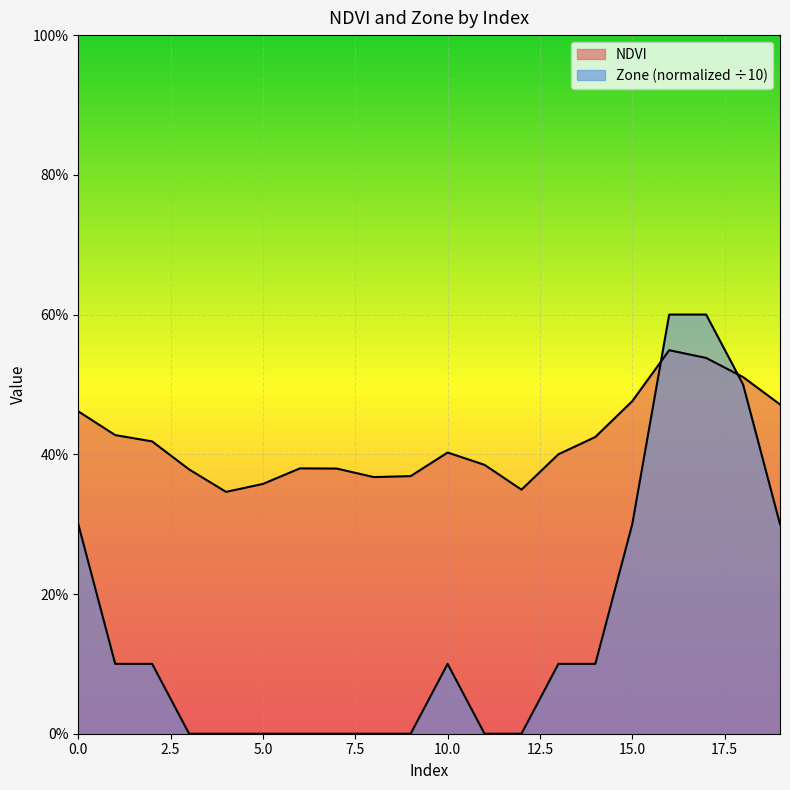

True or false: Zone has more than 1 points higher than both neighbors.

False